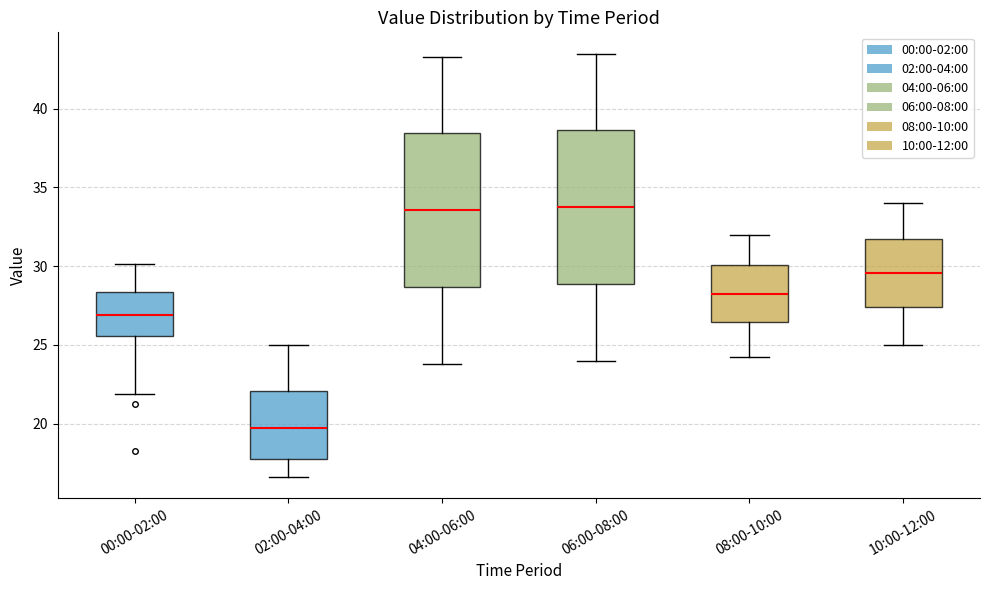

Reading left to right, read every box against the y-axis: the position of its median line, the range the box covers, and the ends of its whiskers. The values are not printed on the chart, so give them approximately, as read against the axis.

00:00-02:00: median 27.0, box 25.5 to 28.5, whiskers 22.0 to 30.0
02:00-04:00: median 19.5, box 17.5 to 22.0, whiskers 16.5 to 25.0
04:00-06:00: median 33.5, box 28.5 to 38.5, whiskers 24.0 to 43.5
06:00-08:00: median 34.0, box 29.0 to 38.5, whiskers 24.0 to 43.5
08:00-10:00: median 28.5, box 26.5 to 30.0, whiskers 24.0 to 32.0
10:00-12:00: median 29.5, box 27.5 to 31.5, whiskers 25.0 to 34.0